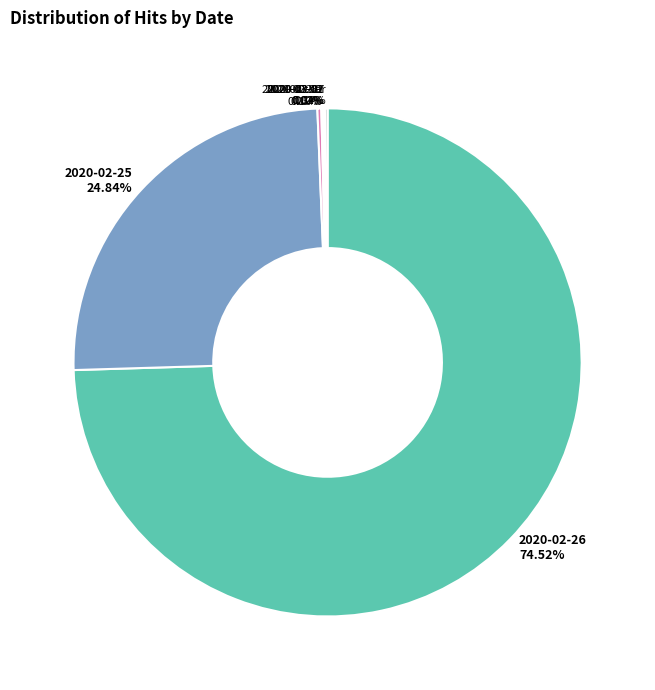

What is the largest slice in the pie chart?

2020-02-26 74.52%